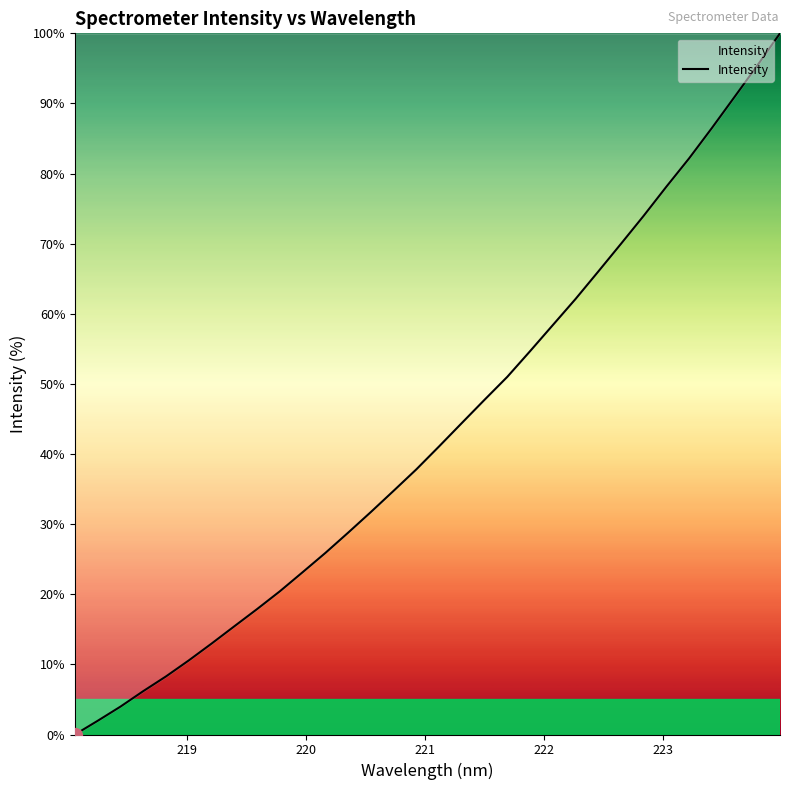

What is the greatest value displayed?

100.0